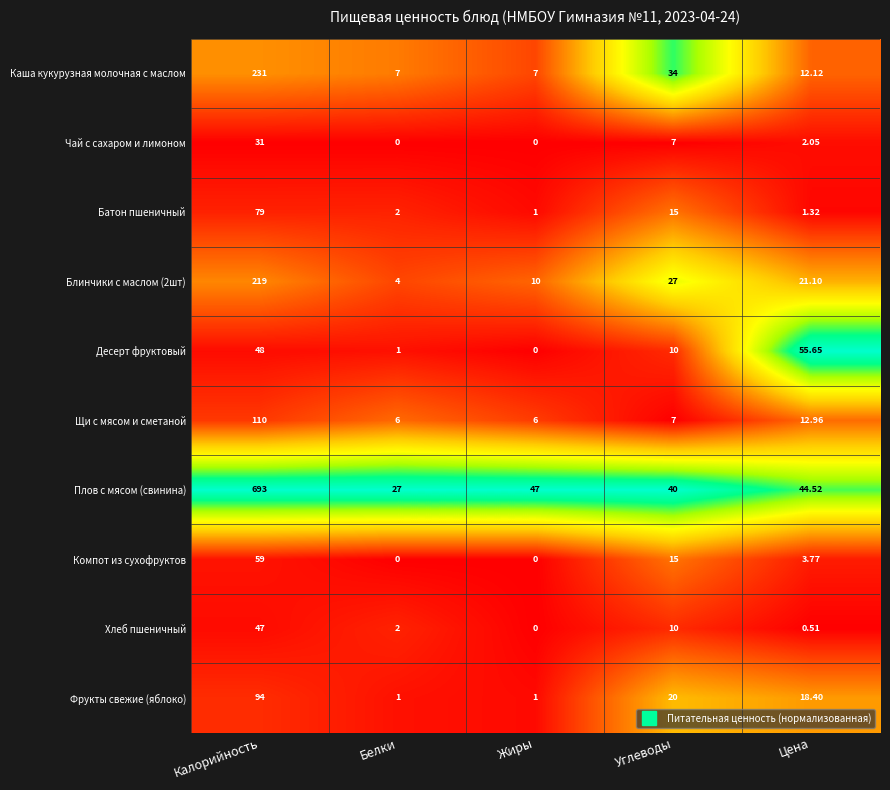

Which series has the largest total across all categories?

Плов с мясом (свинина)